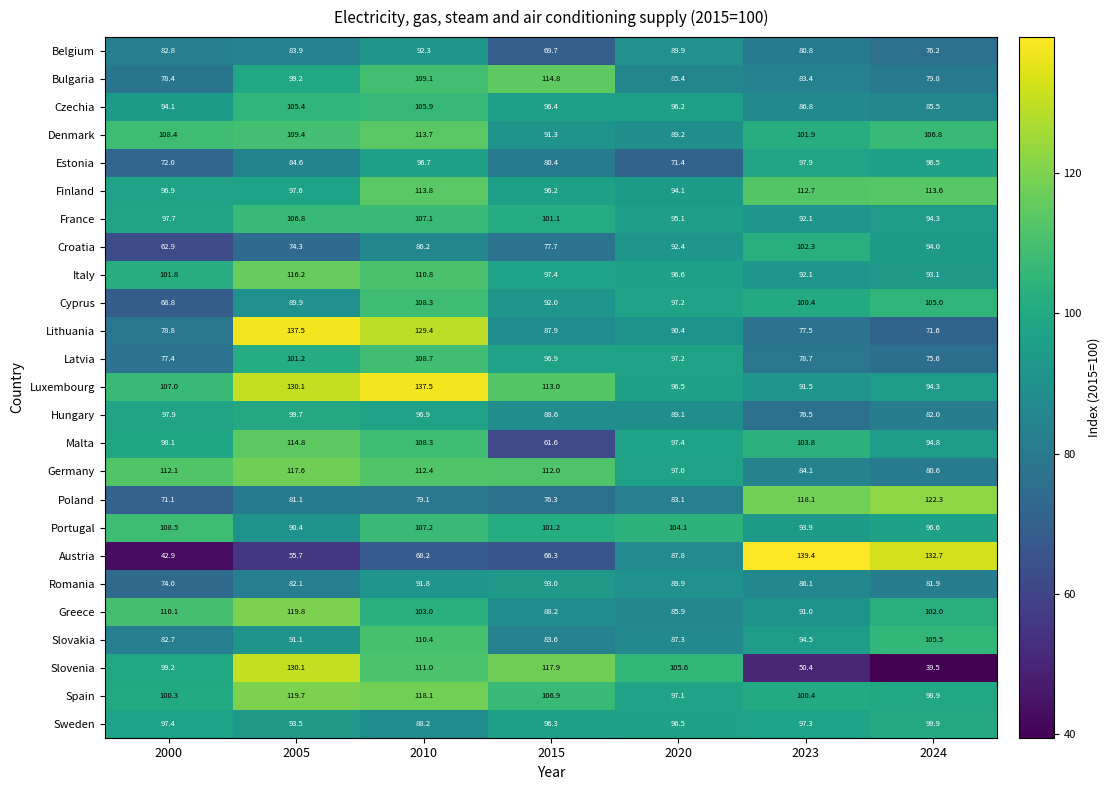

What is the sum of all Lithuania values?

673.1